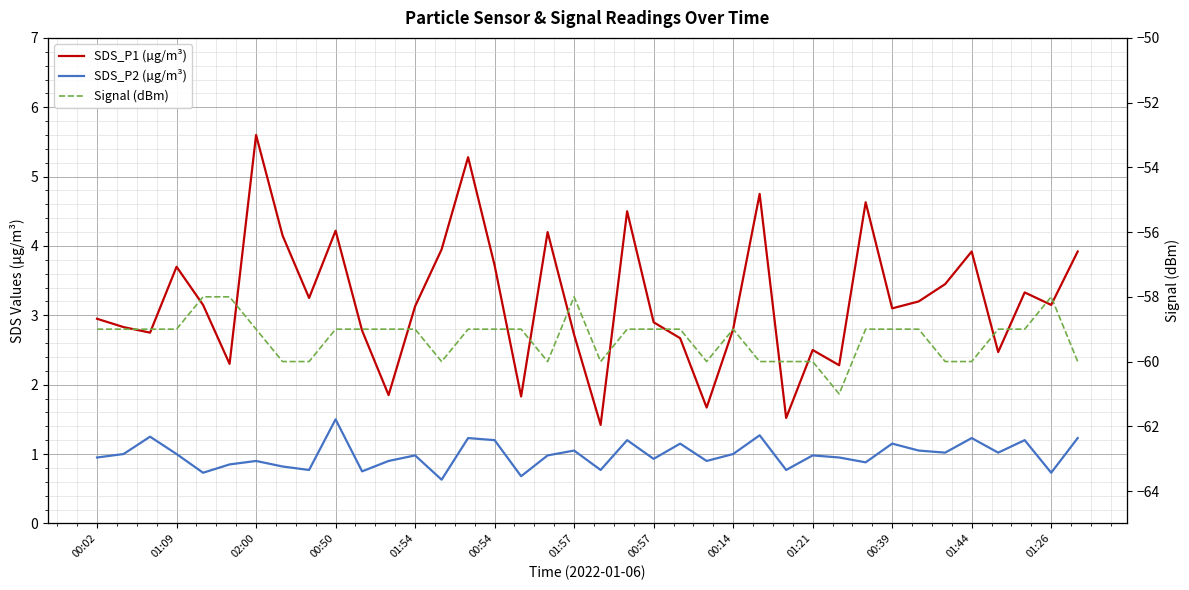

Which series has the largest range (max minus min)?

SDS_P1 (µg/m³)